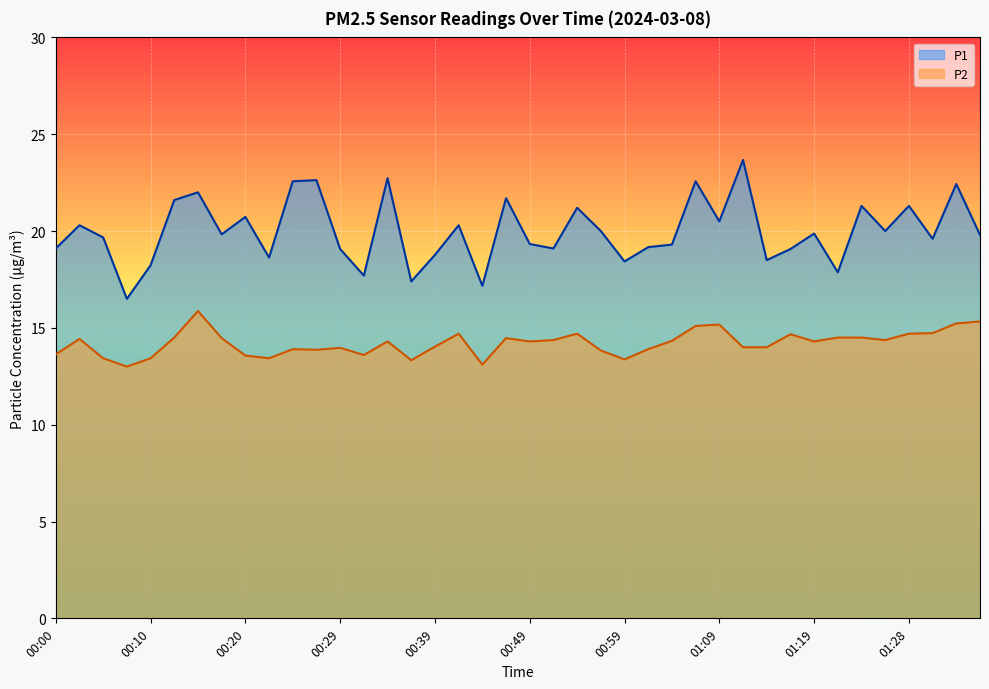

At which category is the sum across all series the highest?

00:15